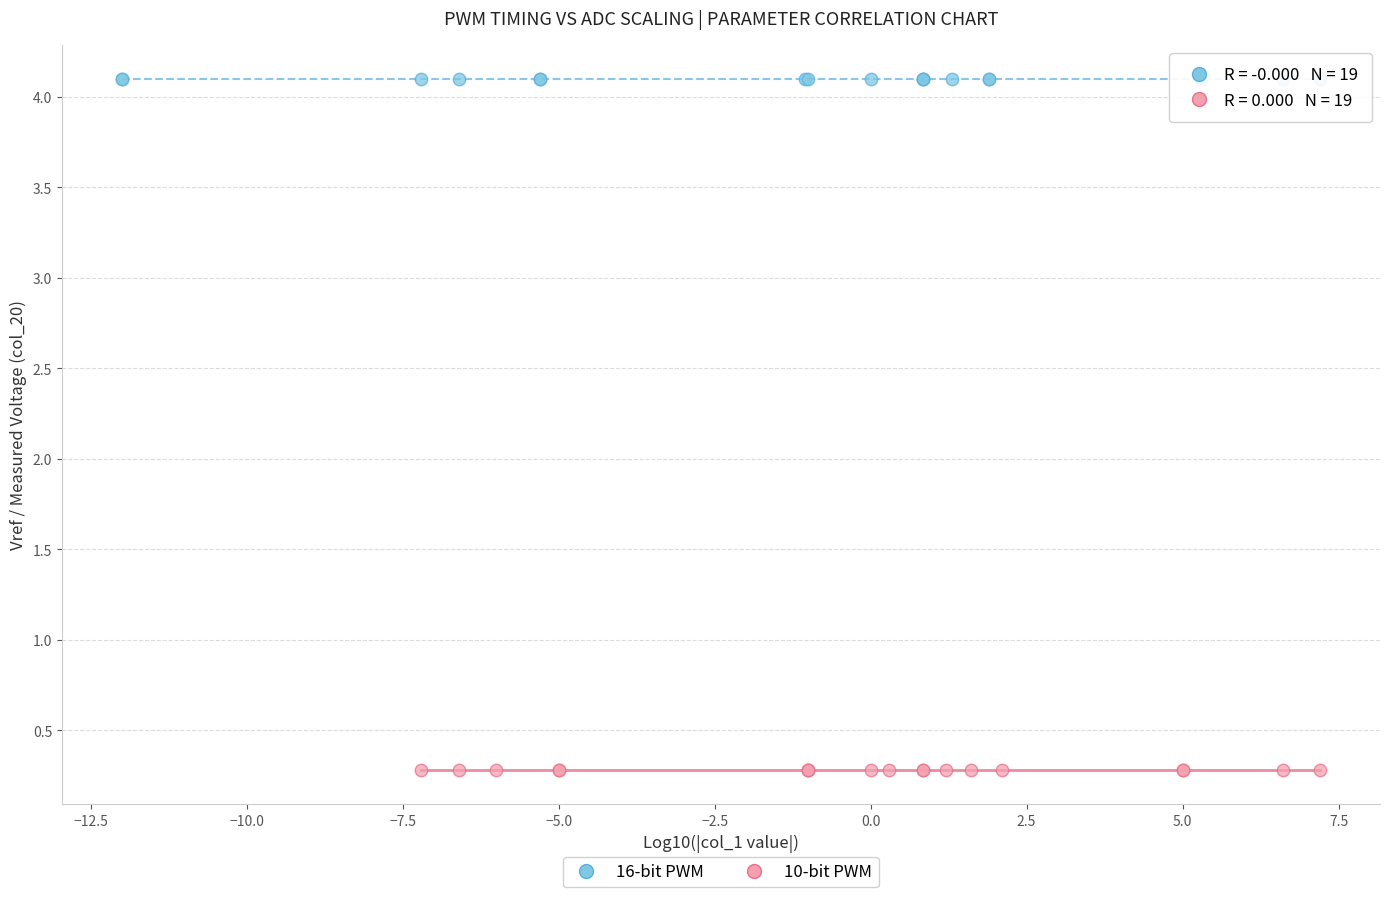

Which series contains the lowest Y value?

10-bit PWM